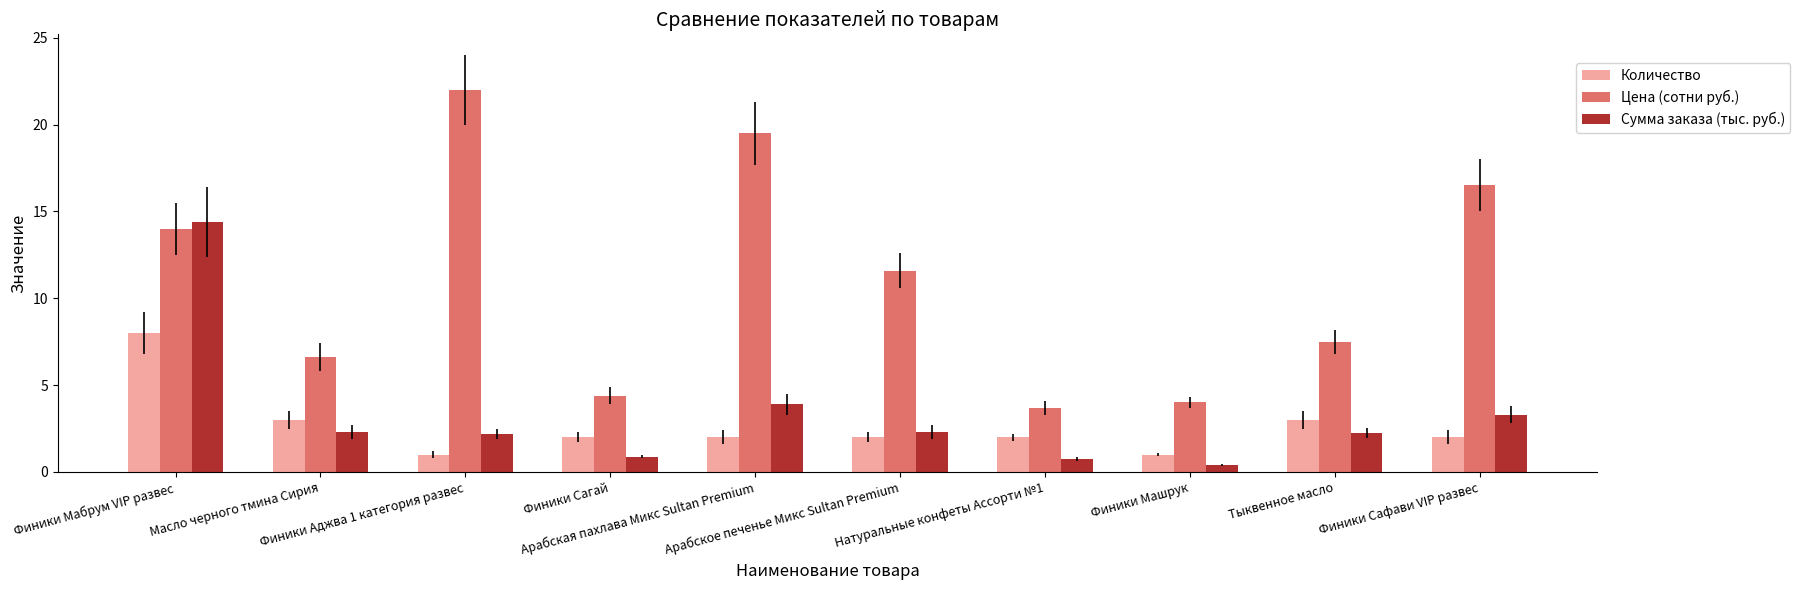

Which series has the largest range (max minus min)?

Цена (сотни руб.)